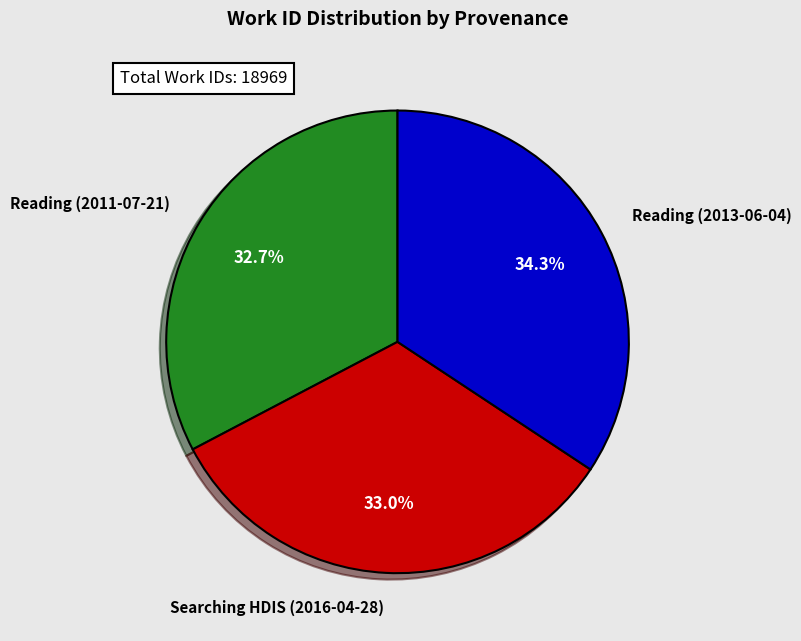

Combined, do Reading (2011-07-21) and Searching HDIS (2016-04-28) account for over 50%?

Yes